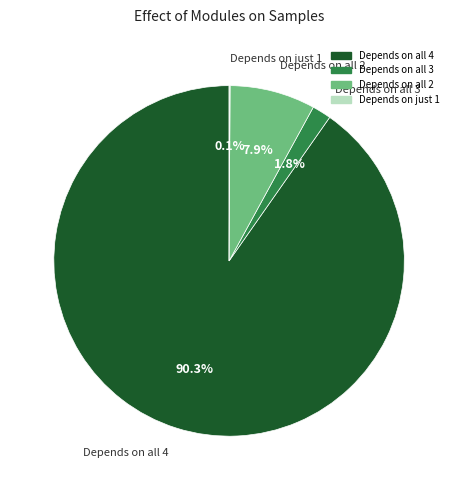

Is there any slice that represents more than half of the pie?

Yes